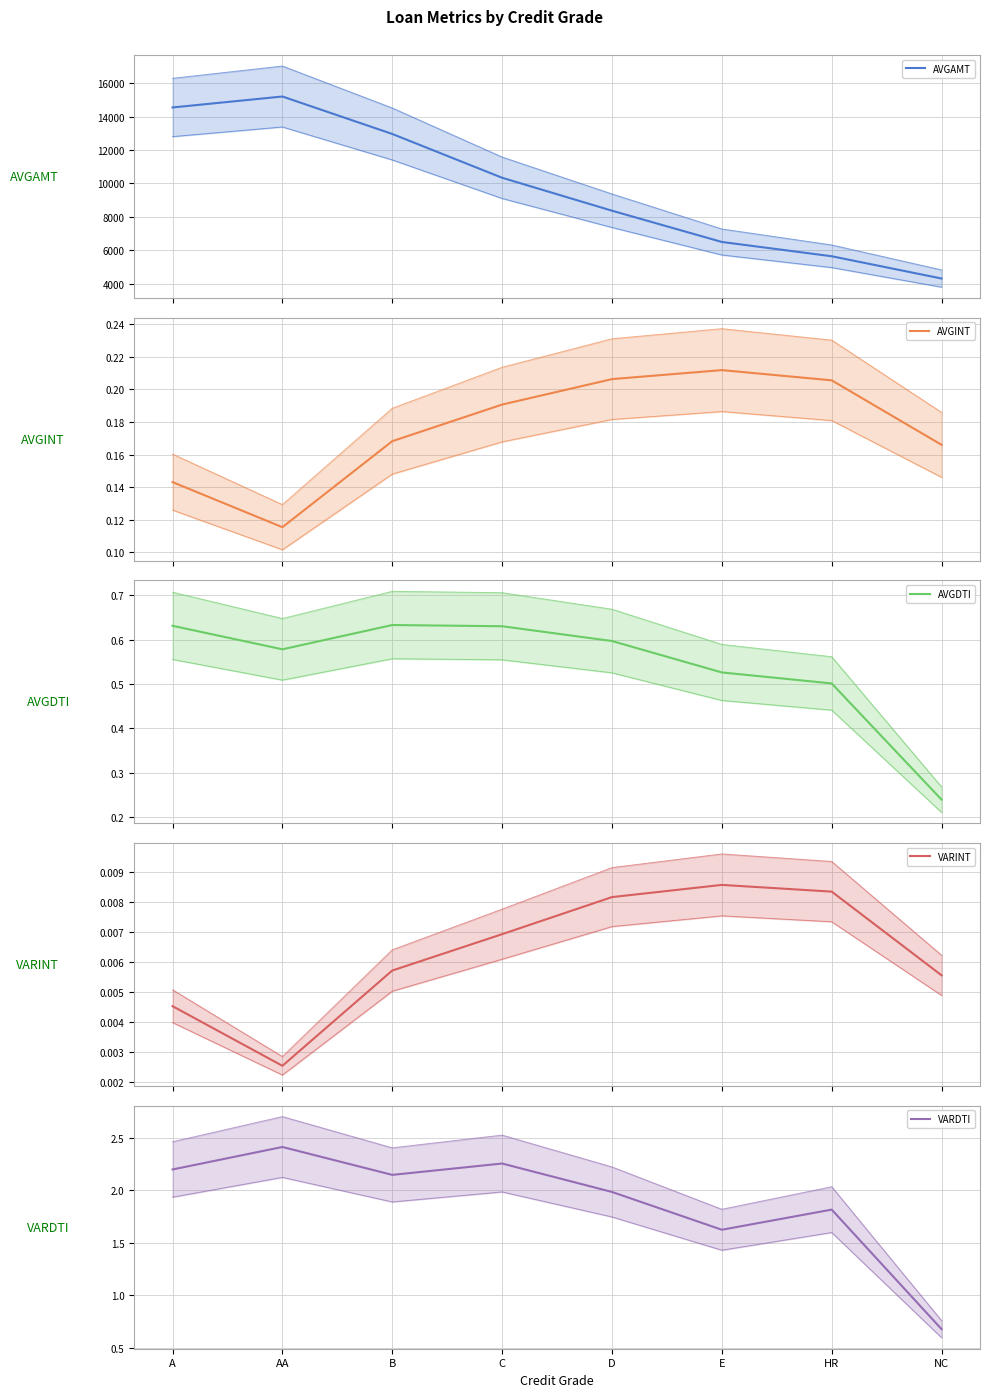

At which label is AVGINT closest to 0?

AA